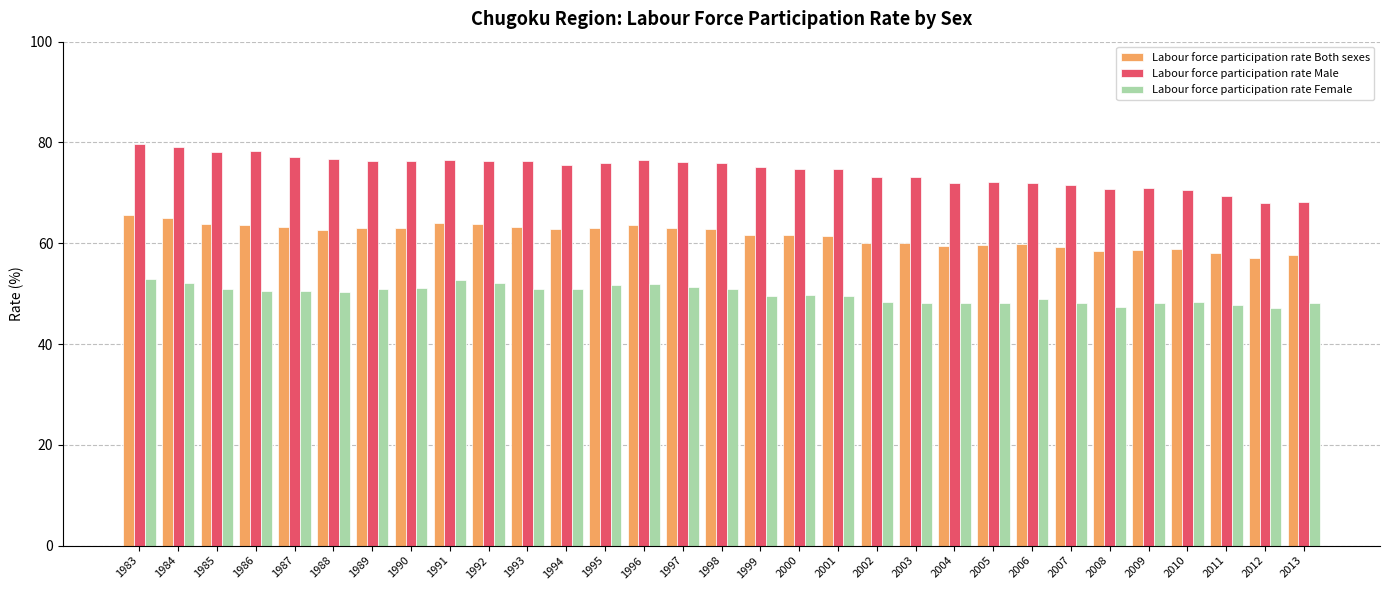

How many bars are there in each group?

3